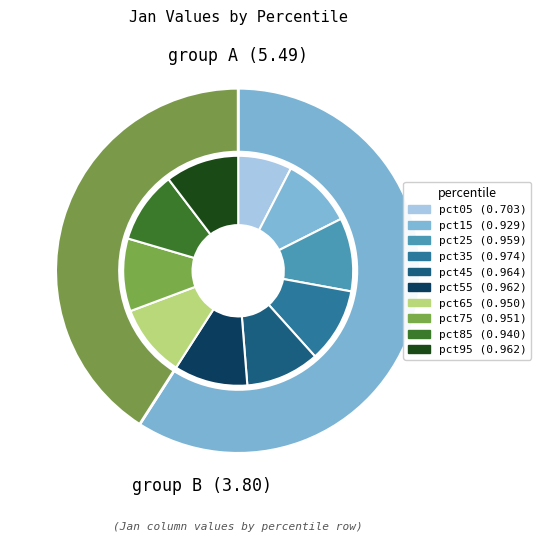

To the nearest percent, what is the average slice percentage?

10%